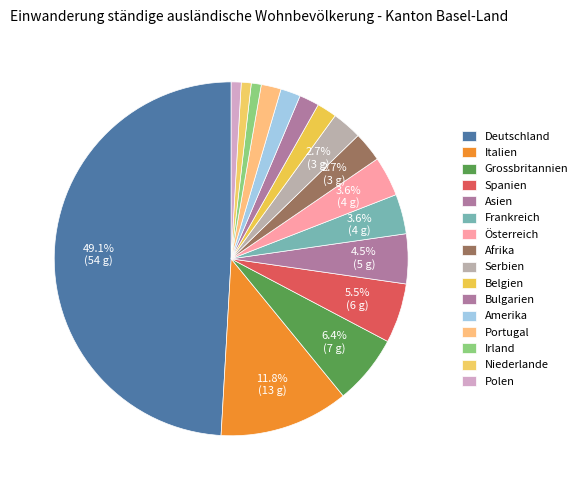

Rank the categories by value from lowest to highest.

Irland, Niederlande, Polen, Belgien, Bulgarien, Amerika, Portugal, Afrika, Serbien, Frankreich, Österreich, Asien, Spanien, Grossbritannien, Italien, Deutschland